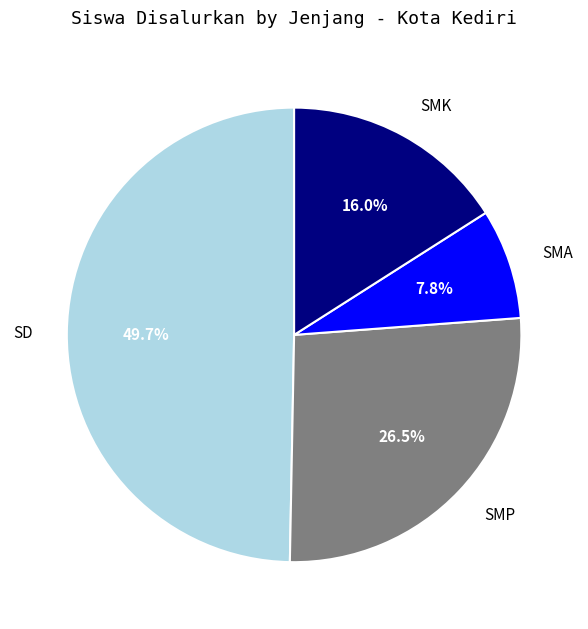

Combined, what portion of the pie is SMA and SMK?

23.8%